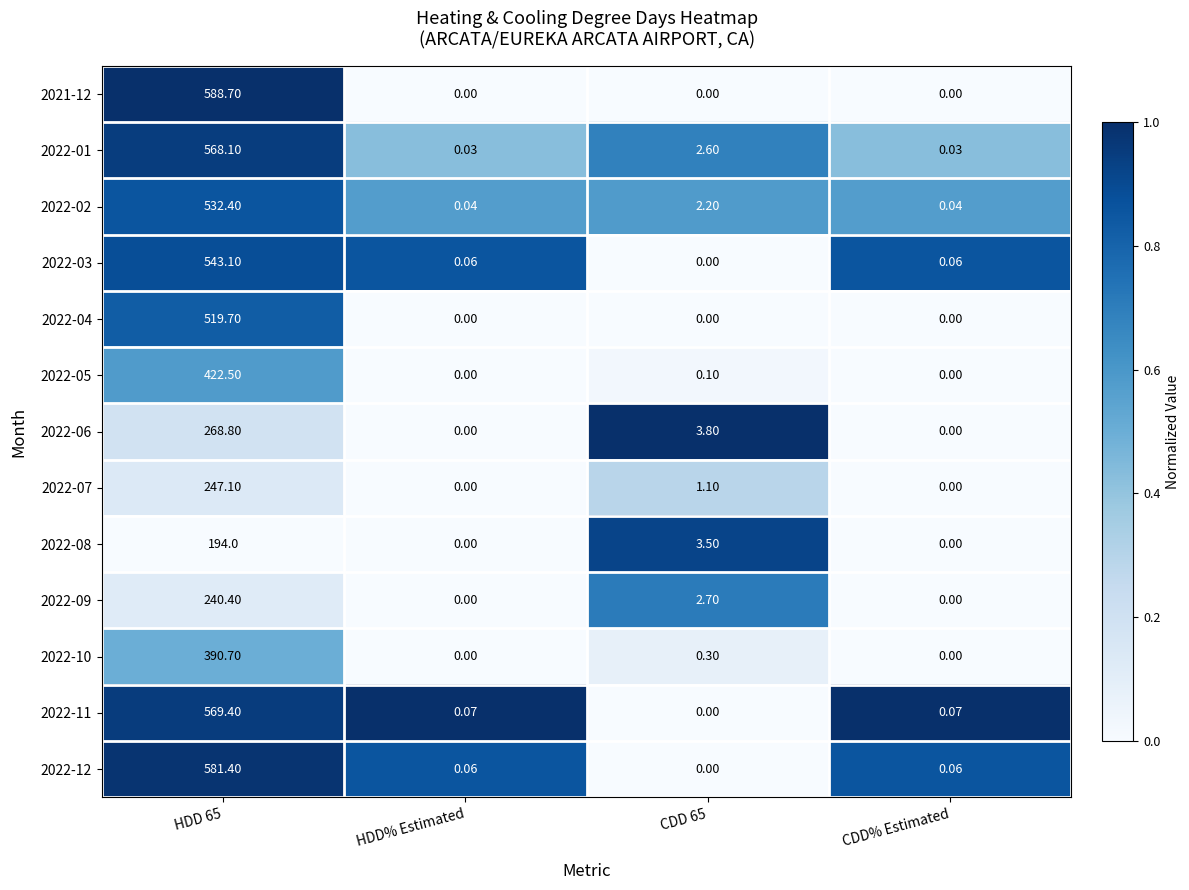

Is the value of 2022-12 at CDD 65 greater than the value of 2021-12 at HDD 65?

No